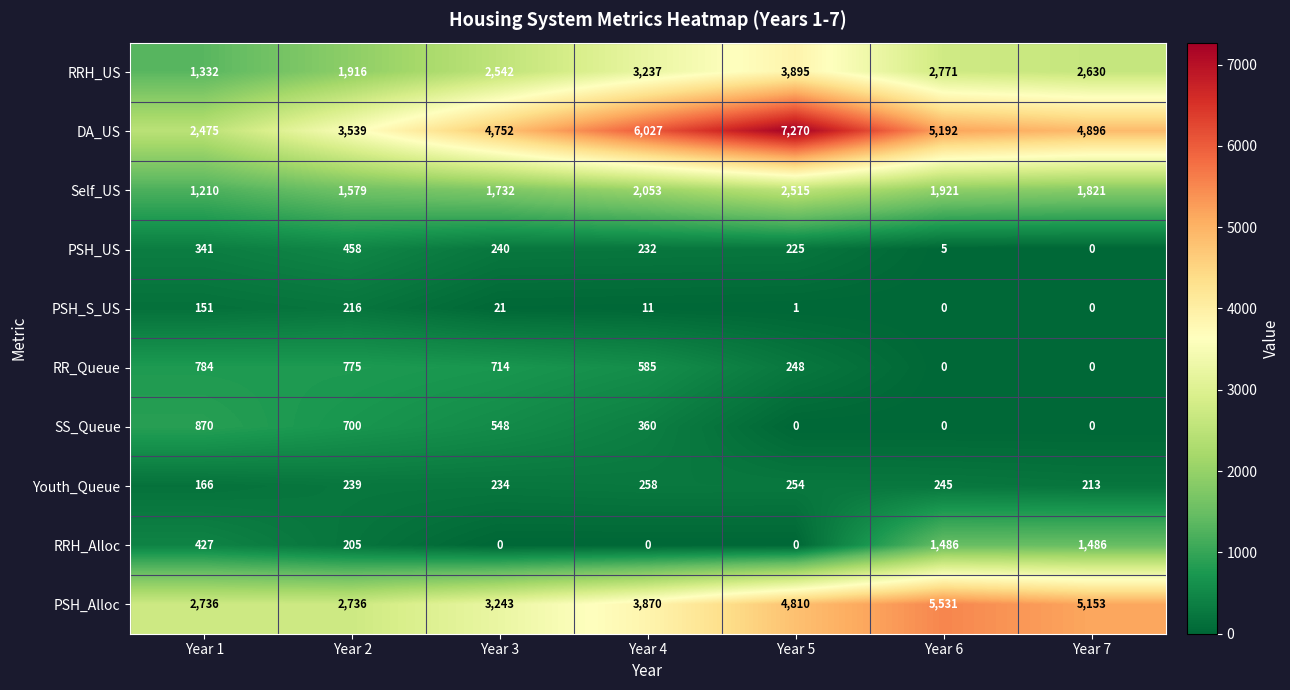

What is the sum of all PSH_Alloc values?

28079